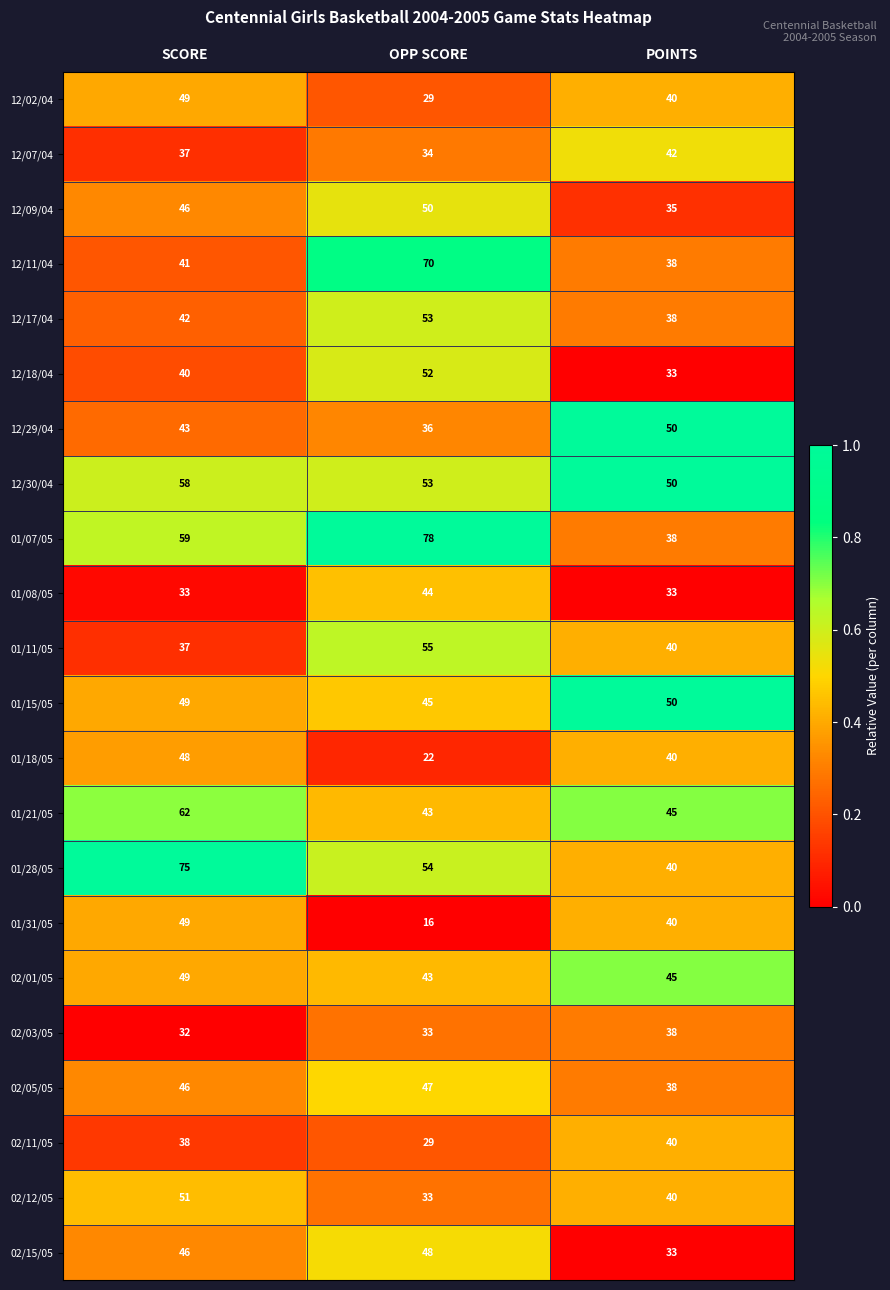

What is the difference between the maximum and minimum values in the 01/18/05 series?

26